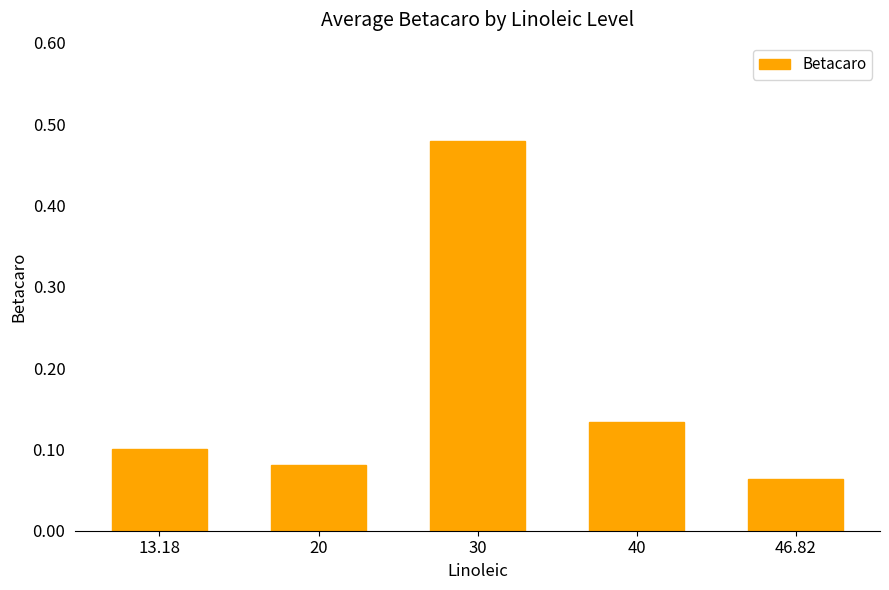

What position from the left is 40?

4